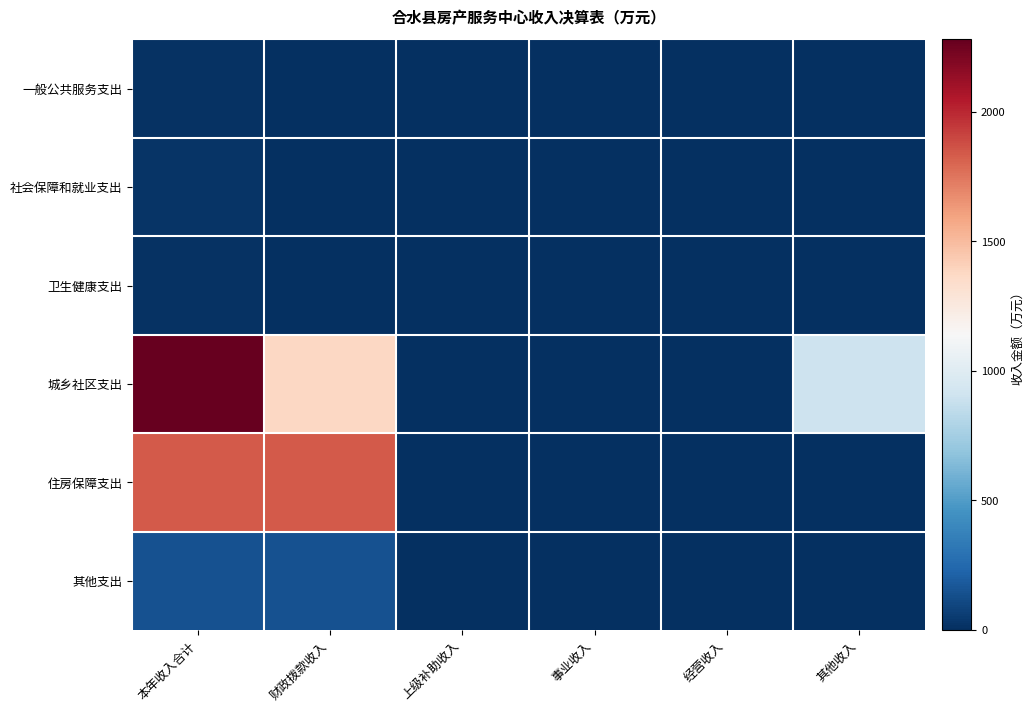

At which category is the sum across all series the highest?

本年收入合计